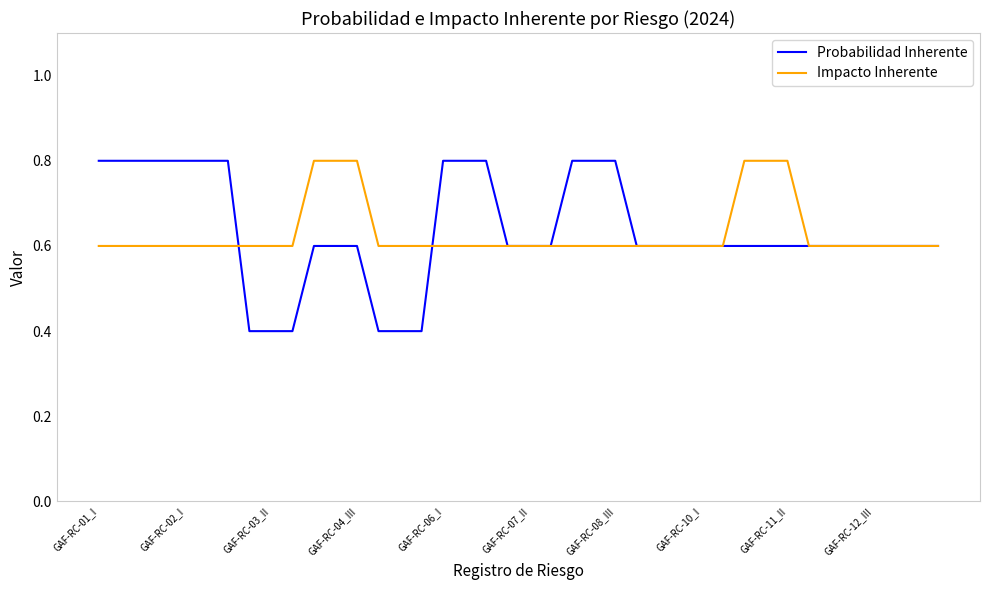

What is the maximum value shown in the chart?

0.8